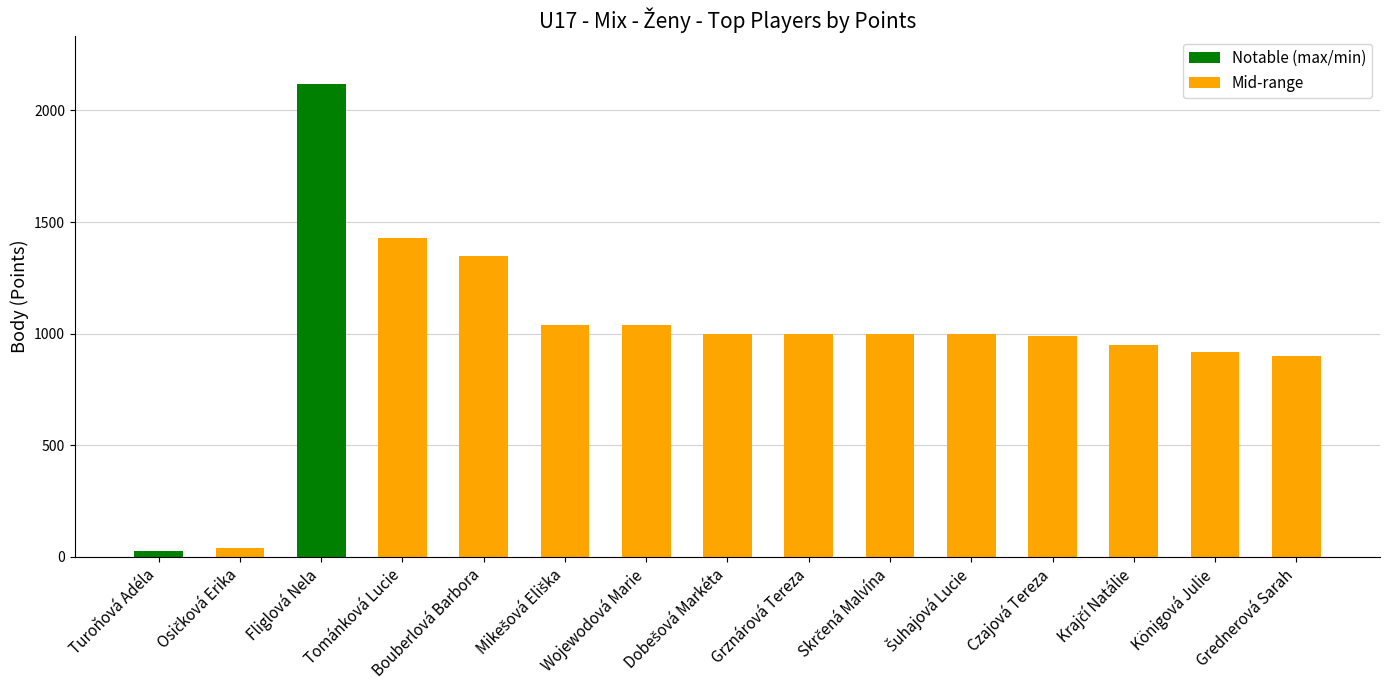

What is the label of the 13th bar from the right?

Fliglová Nela